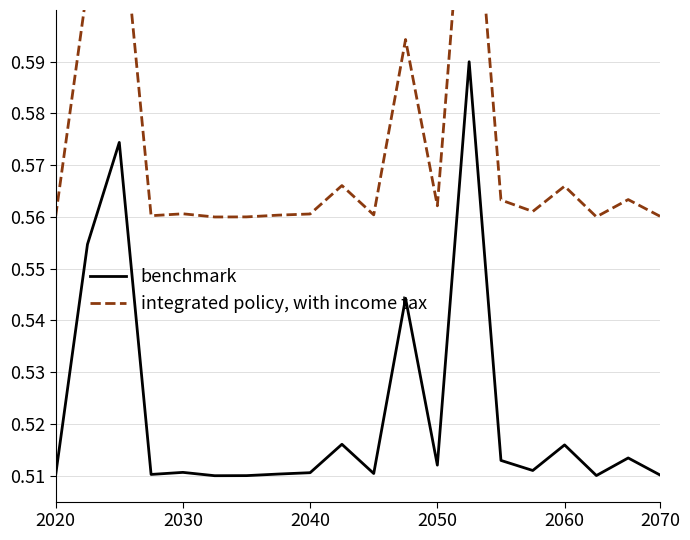

True or false: integrated policy, with income tax and benchmark cross at least once.

False